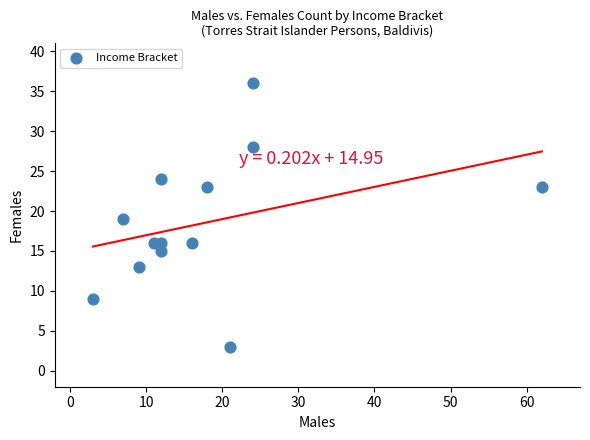

What is the range of Y values (max minus min)?

33